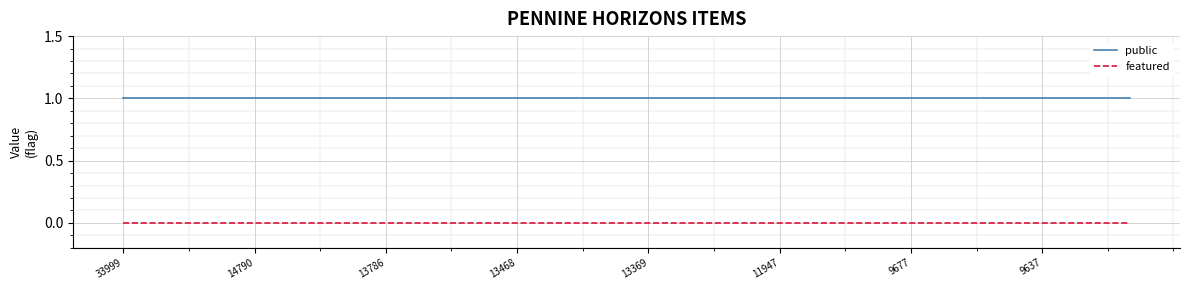

Rank the series by their maximum value, from highest to lowest.

public, featured